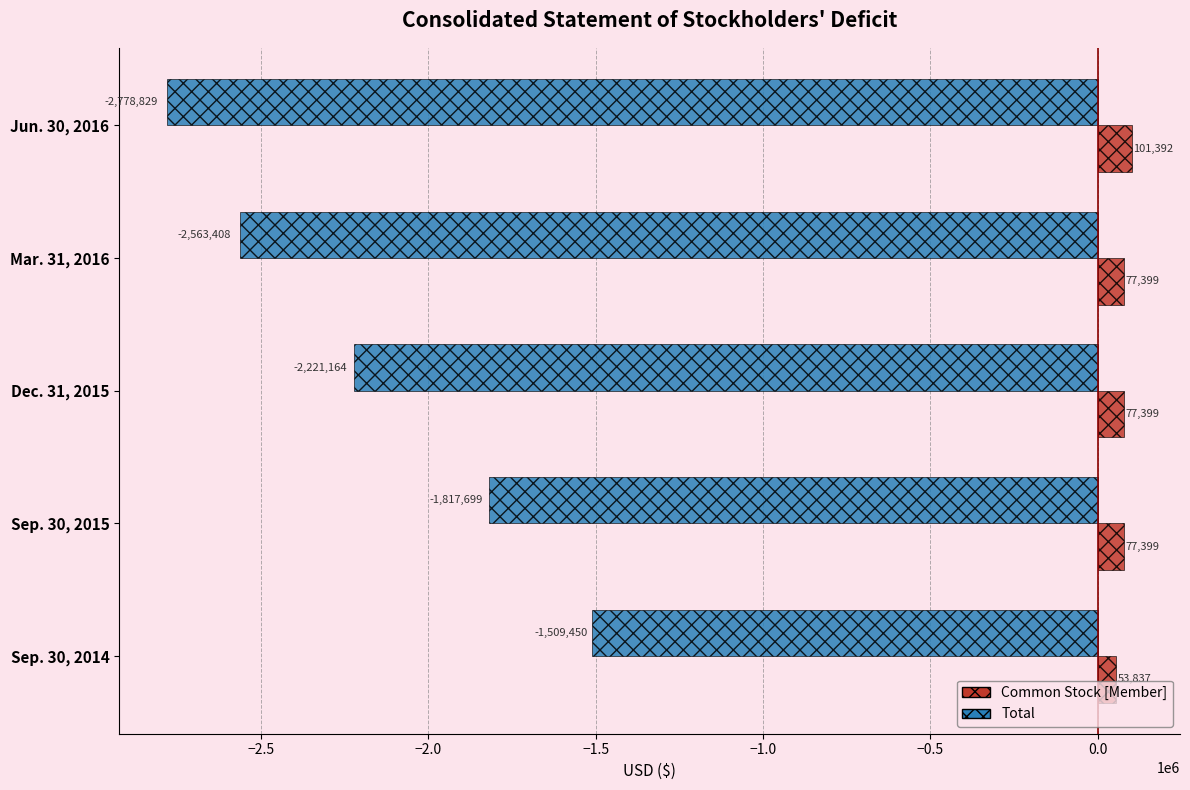

True or false: Total has a value of -618606 at Dec. 31, 2015.

False